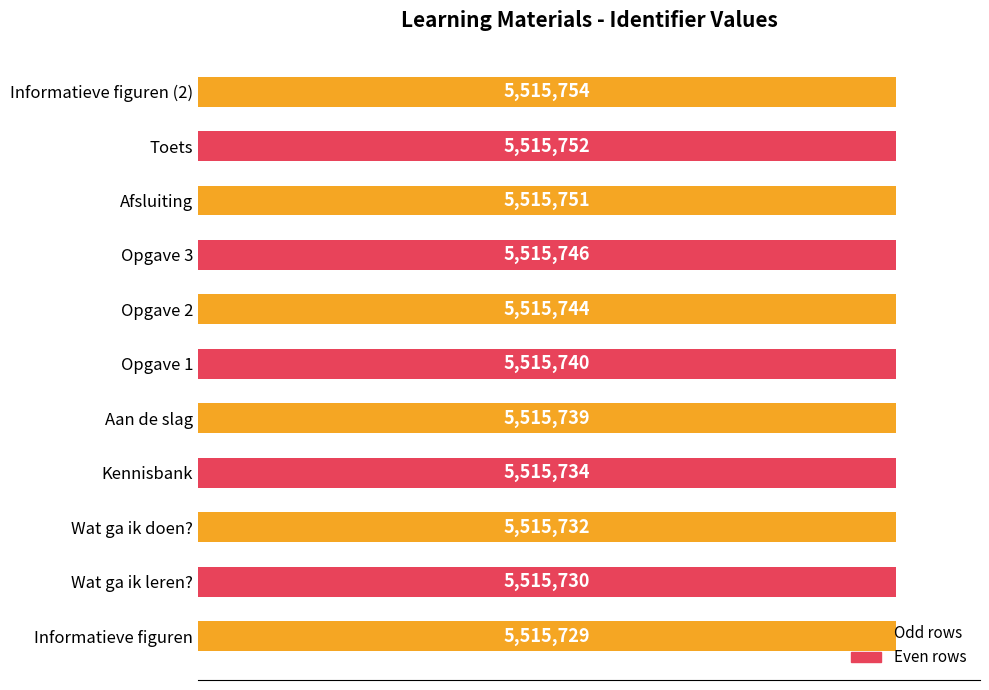

Does the chart contain any negative values?

No